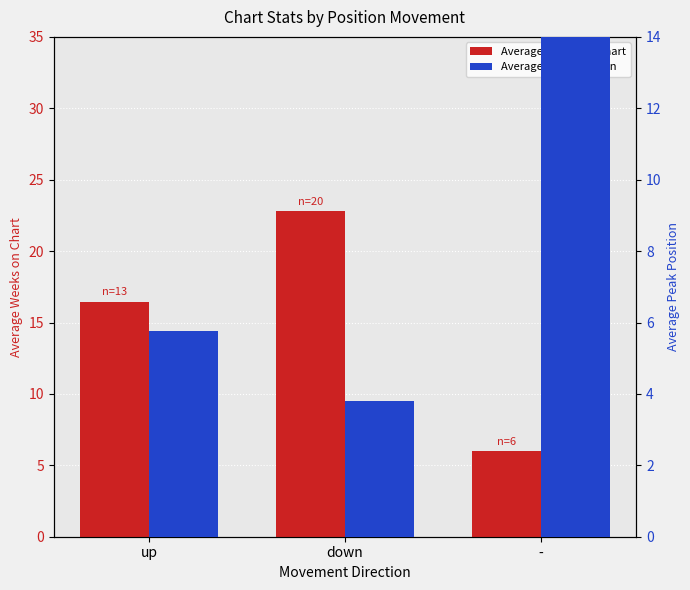

Are the bars grouped side by side (vs. stacked)?

Yes